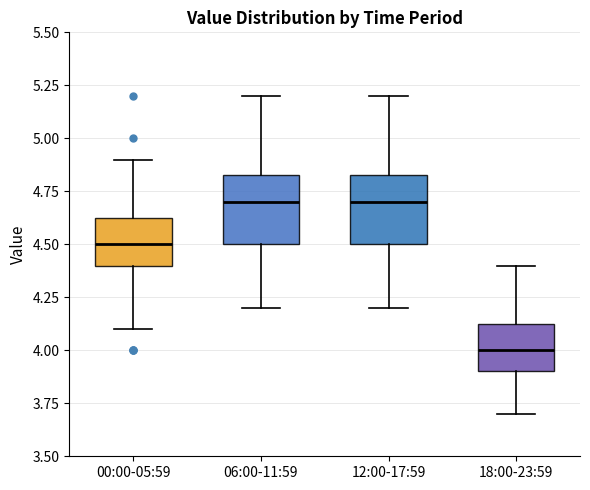

Reading left to right, read every box against the y-axis: the position of its median line, the range the box covers, and the ends of its whiskers. The values are not printed on the chart, so give them approximately, as read against the axis.

00:00-05:59: median 4.50, box 4.40 to 4.65, whiskers 4.10 to 4.90
06:00-11:59: median 4.70, box 4.50 to 4.85, whiskers 4.20 to 5.20
12:00-17:59: median 4.70, box 4.50 to 4.85, whiskers 4.20 to 5.20
18:00-23:59: median 4.00, box 3.90 to 4.15, whiskers 3.70 to 4.40